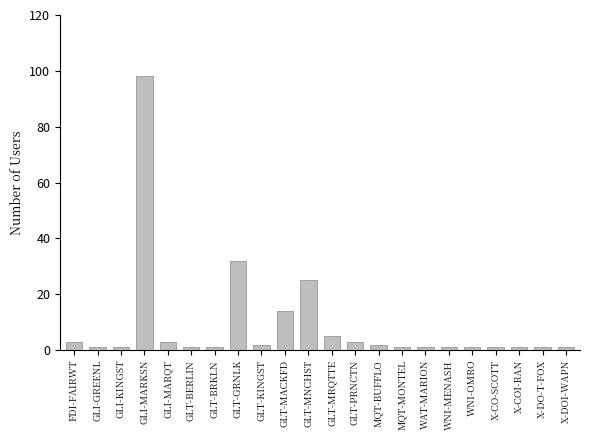

What is the label of the 12th bar from the left?

GLT-MRQTTE